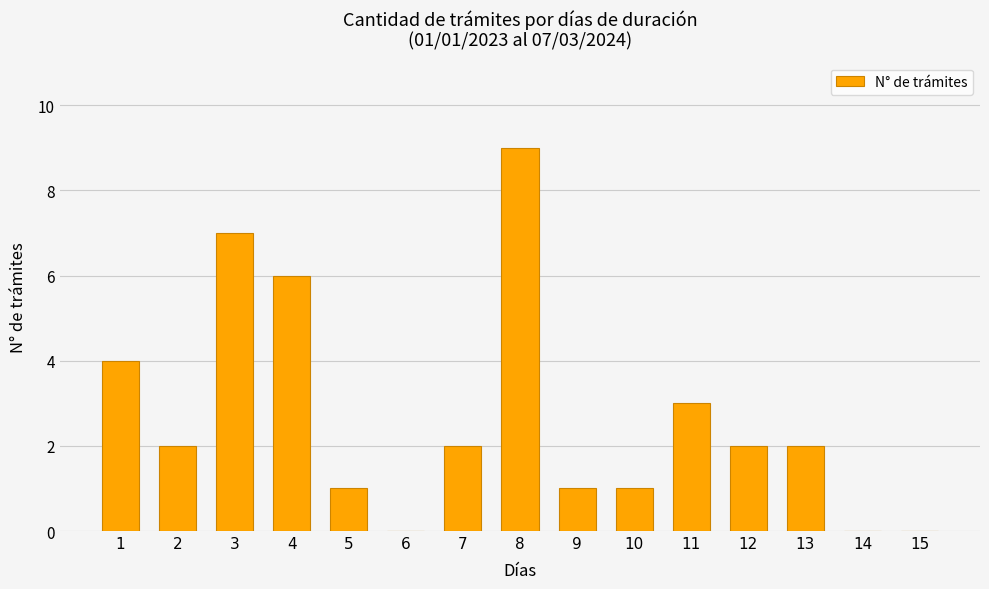

What is the maximum value shown in the chart?

9